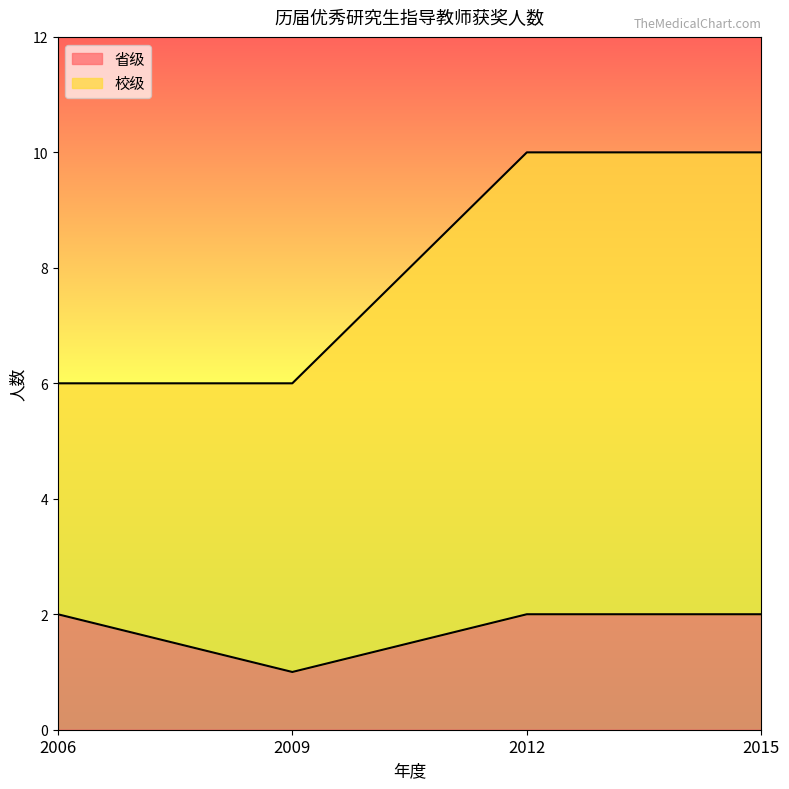

What are all the series names shown in the legend?

省级, 校级